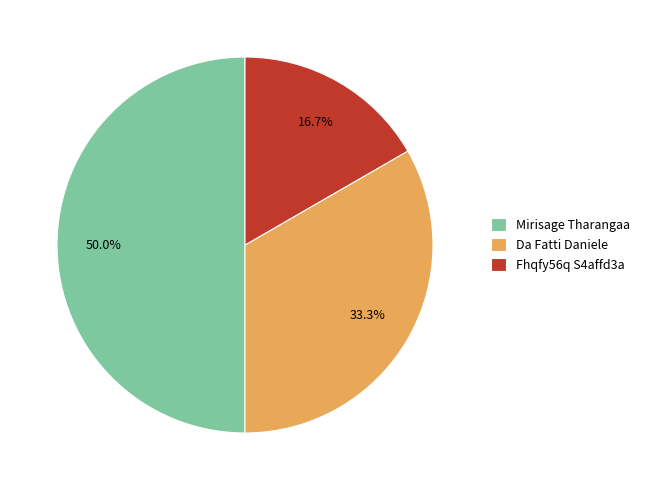

Combined, do Da Fatti Daniele and Mirisage Tharangaa account for over 50%?

Yes